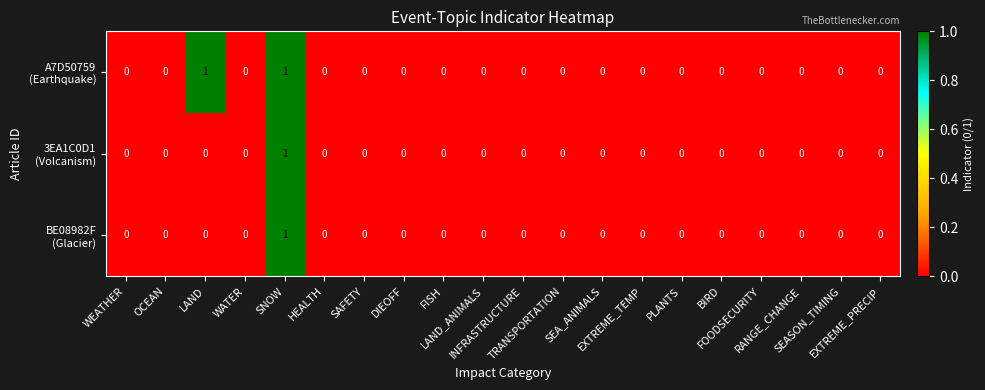

Which series has the widest spread of values?

A7D50759 (Earthquake)